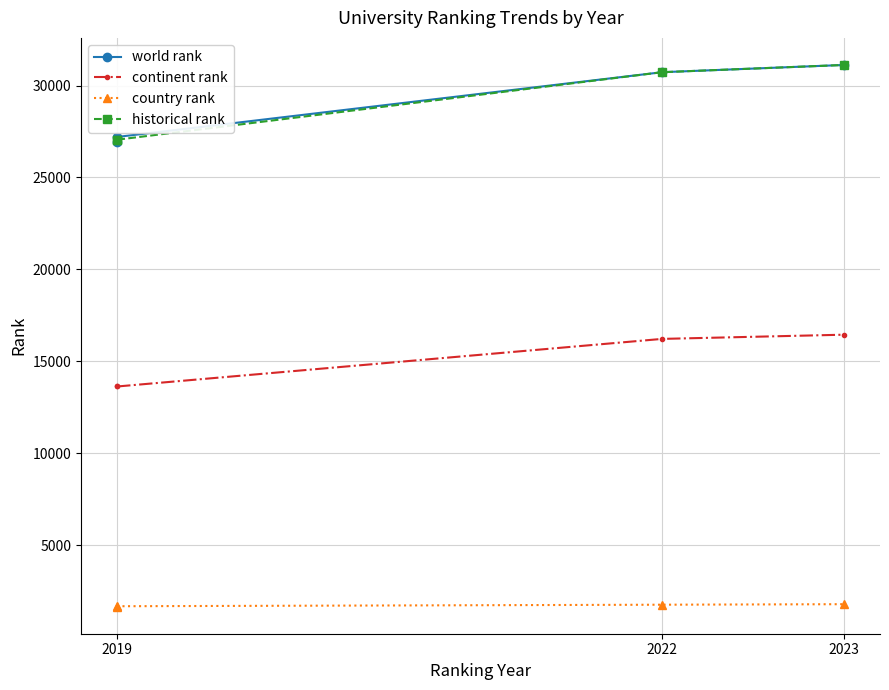

Rank the categories by historical rank value from lowest to highest.

2019, 2019, 2022, 2023